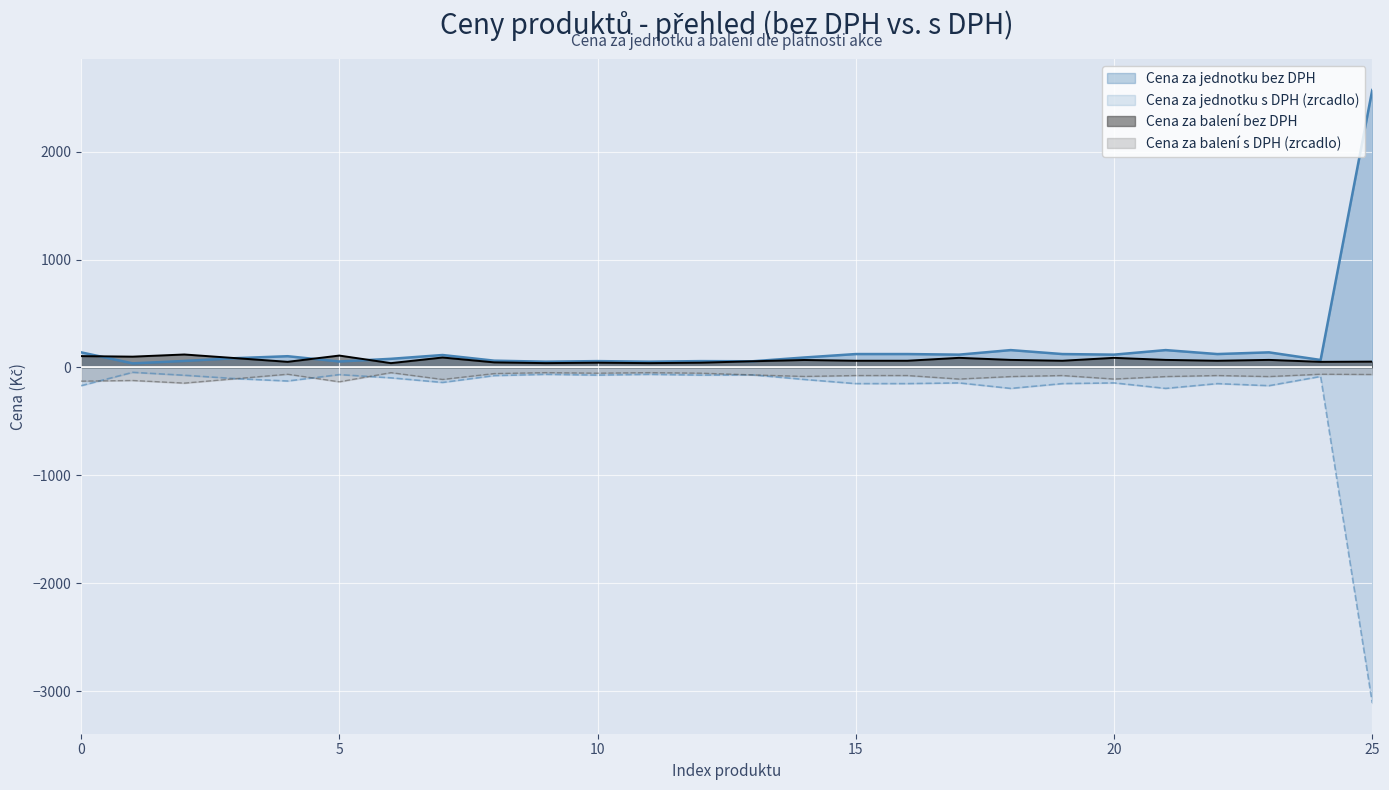

What is the difference between the second highest and second lowest values in the Cena za jednotku s DPH series?

130.1